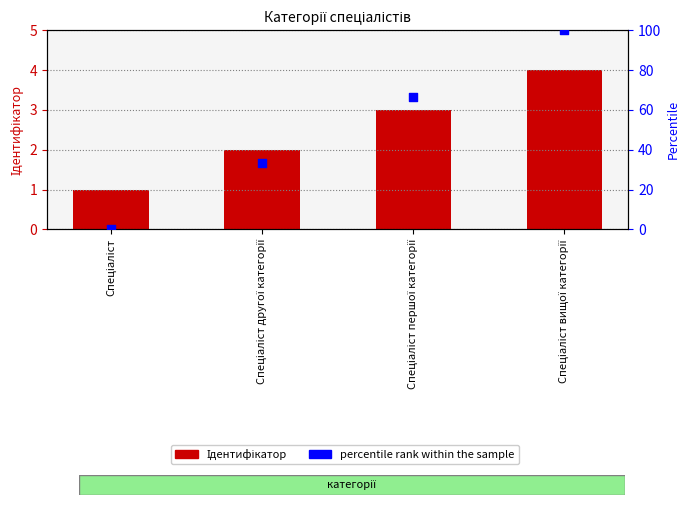

At how many categories does at least one series exceed 22?

3